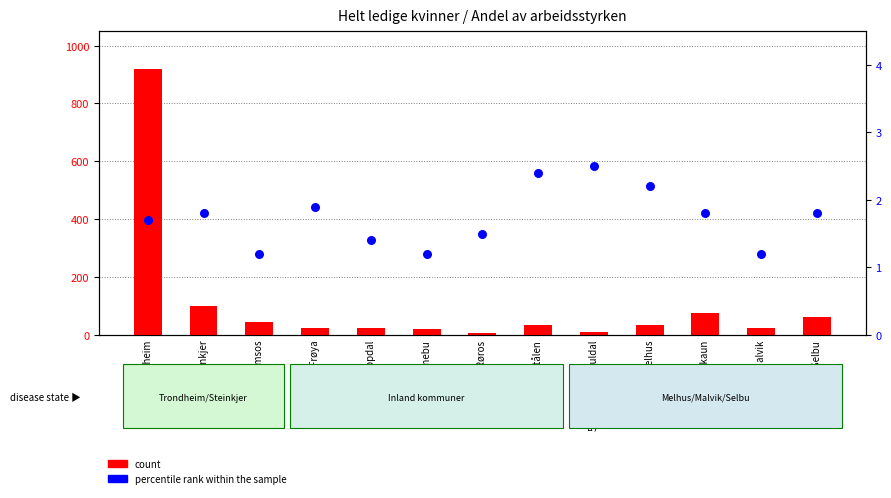

Which series reaches the minimum Y coordinate?

percentile rank within the sample